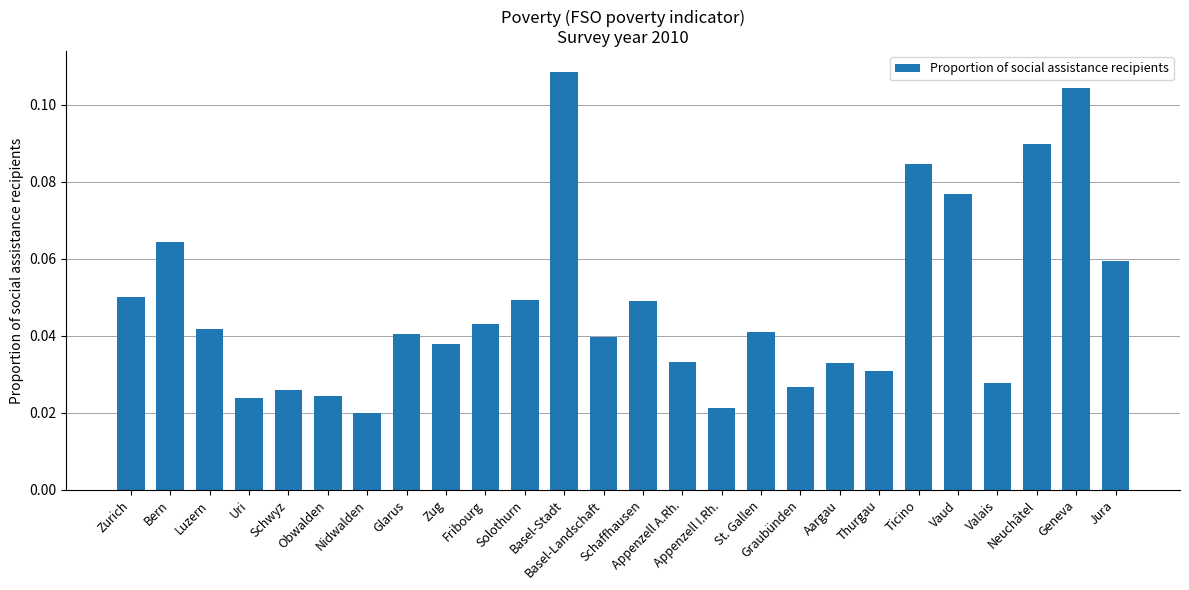

Which has a higher value, Nidwalden or Luzern?

Luzern